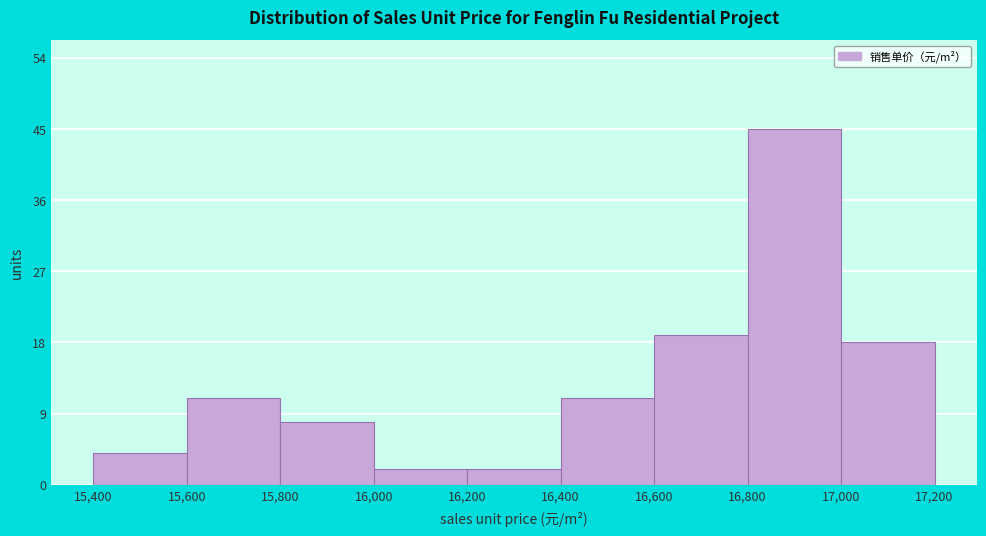

What is the height of the bar covering 16,800 to 17,000 on the x-axis? The values are not printed on the chart, so give them approximately, as read against the axis.

45